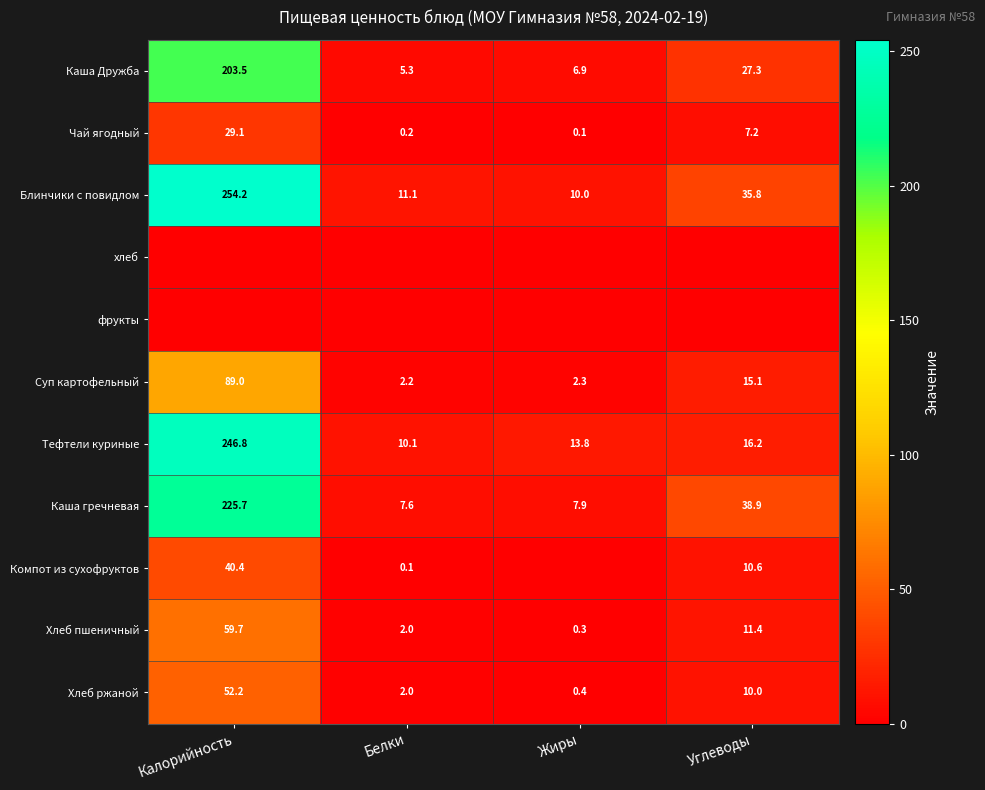

What is the spread (max minus min) of values at Углеводы?

38.9